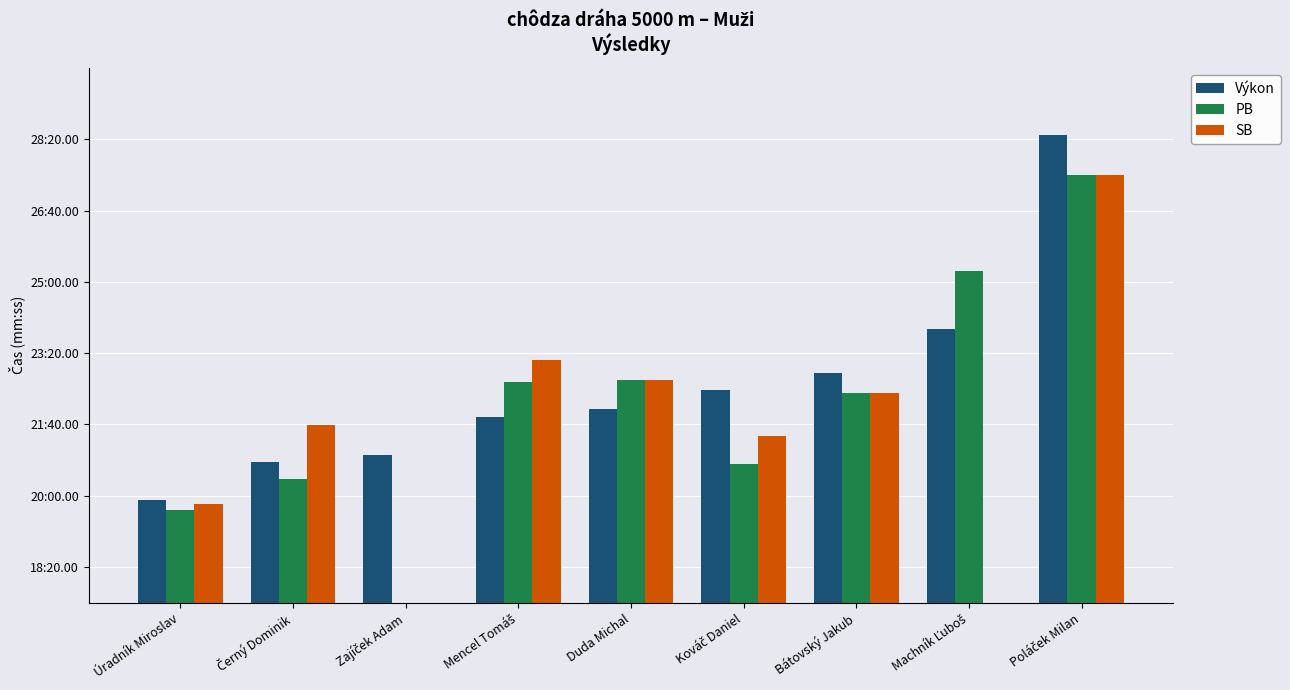

Is it true that Výkon equals 741.4 at Machník Ľuboš?

False